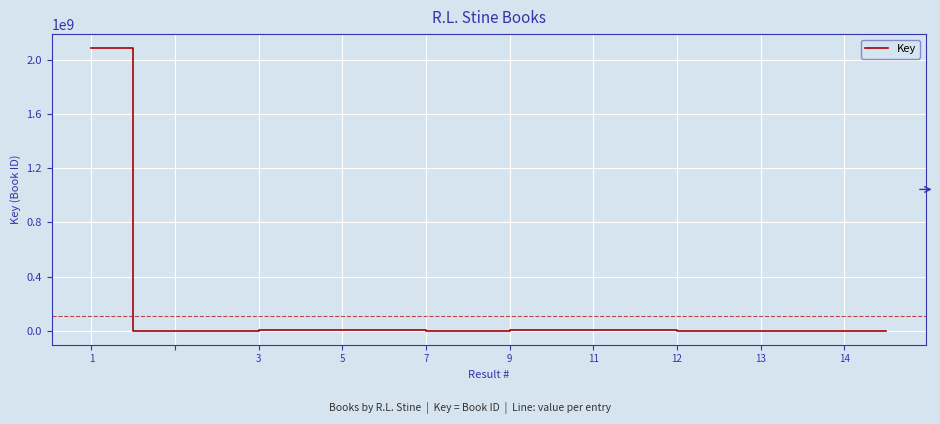

What is the difference between the maximum and minimum values?

2088407379